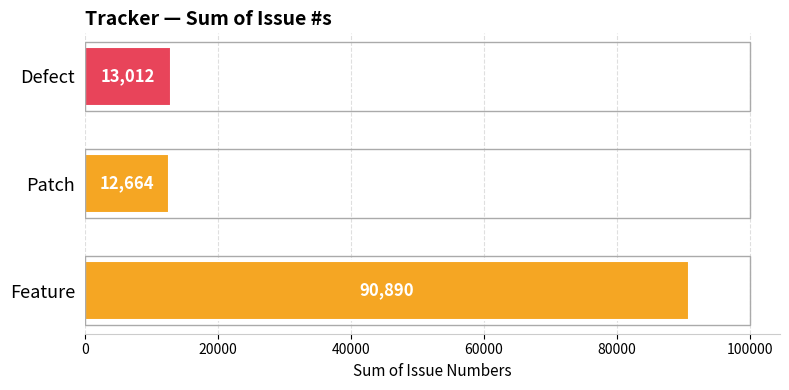

Which has a higher value, Patch or Defect?

Defect